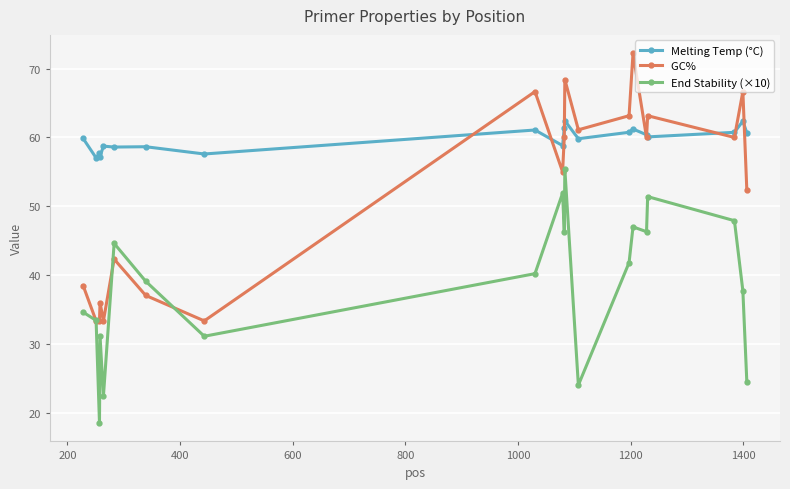

What is the greatest value displayed?

72.2